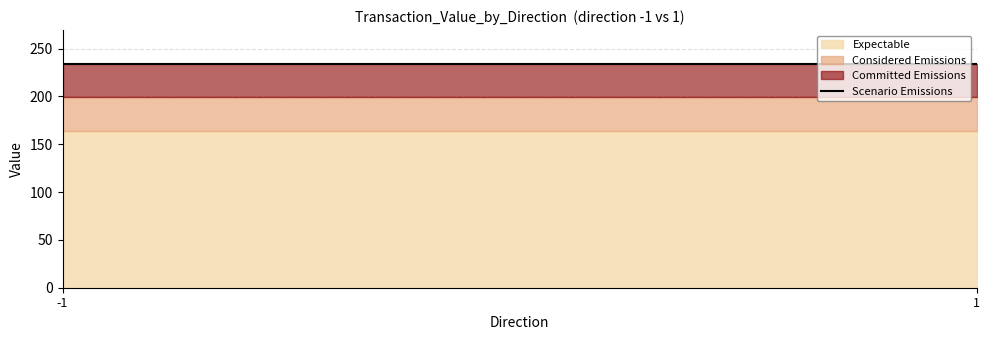

Does the chart have visible grid lines?

Yes